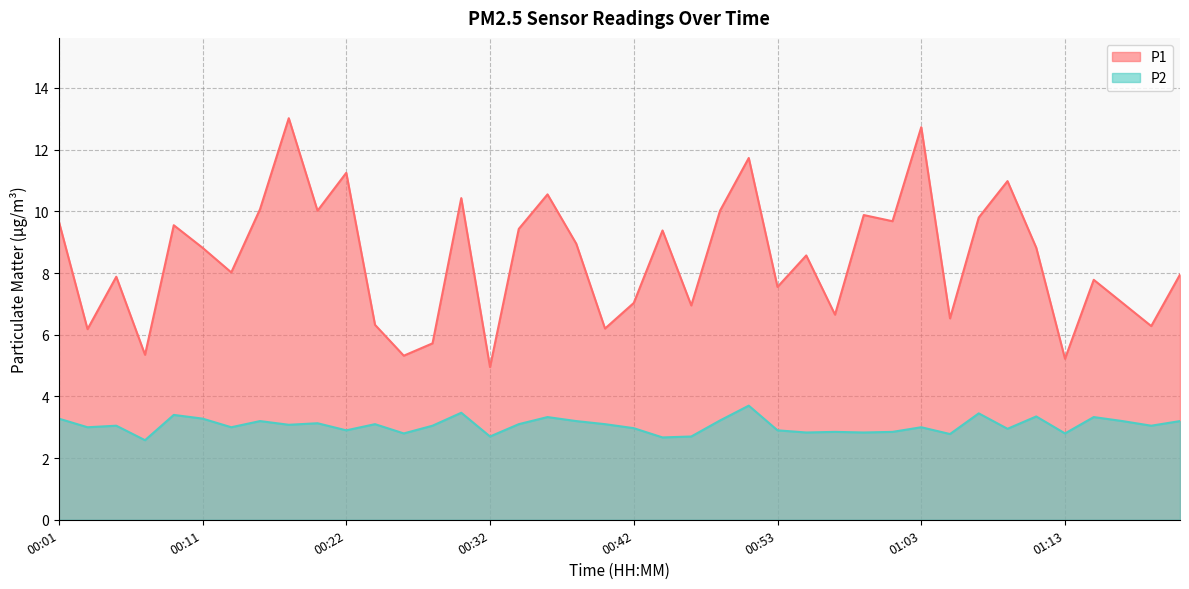

Is it true that P1 equals 5.1 at 00:18?

False